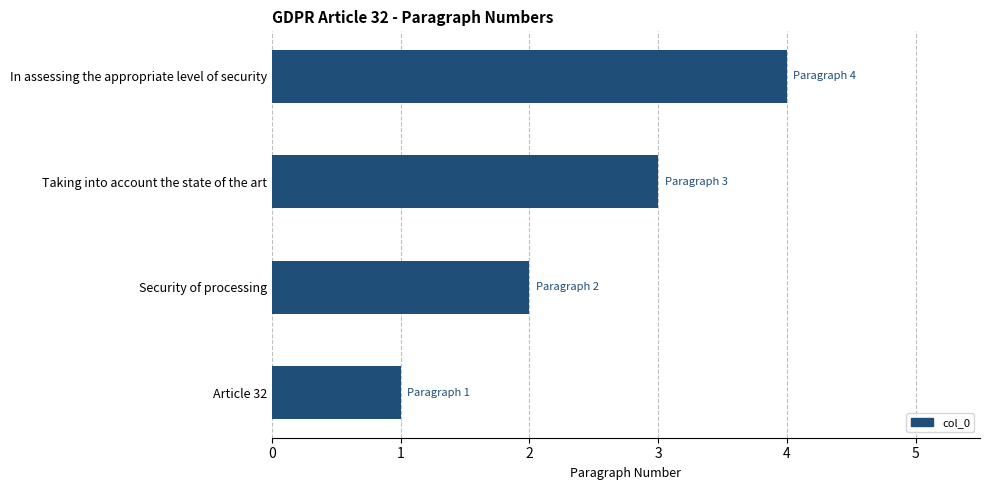

What is the difference between the maximum and minimum values?

3